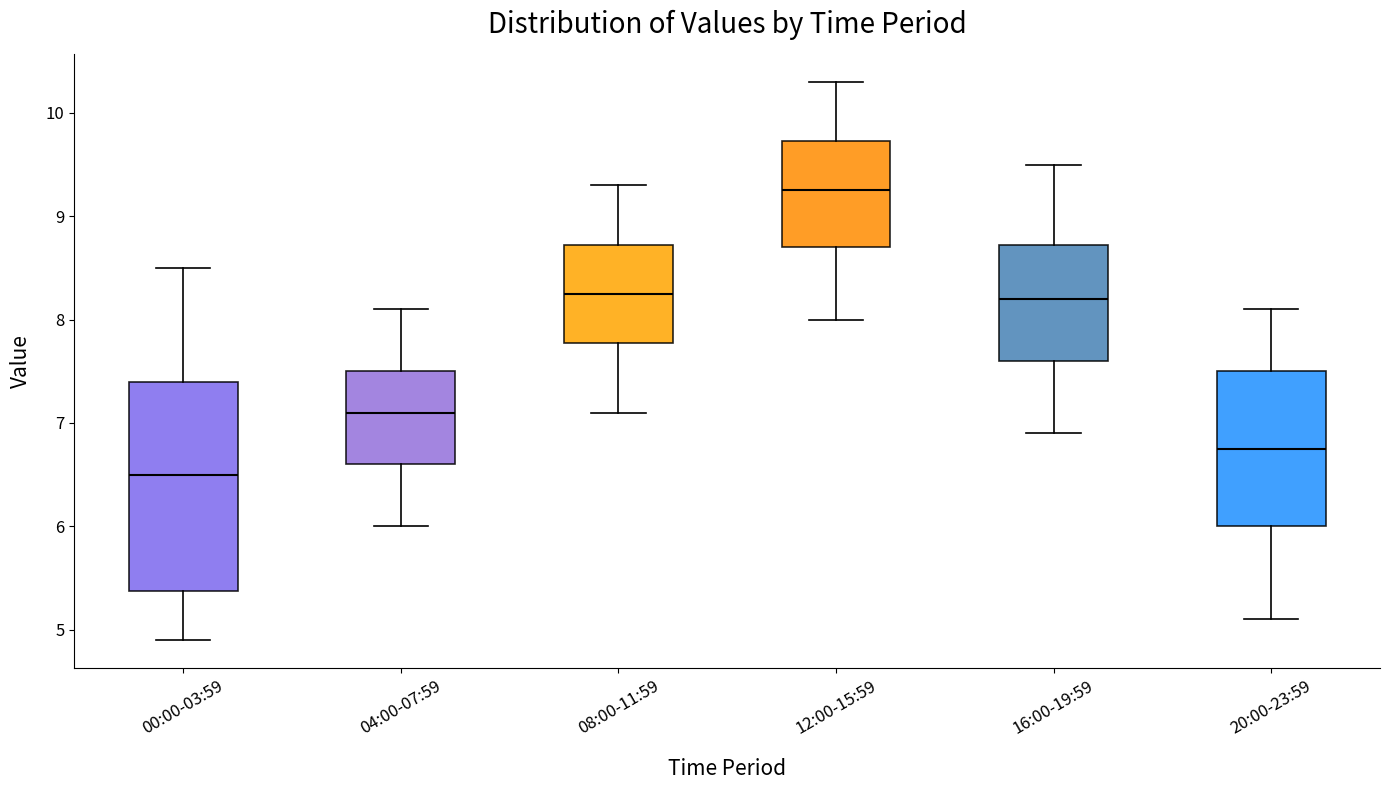

Which box's median line is the highest?

12:00-15:59